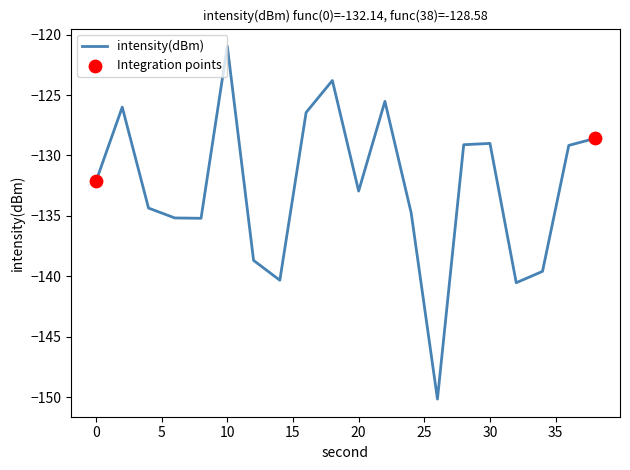

What is the difference between the maximum and minimum values?

29.2